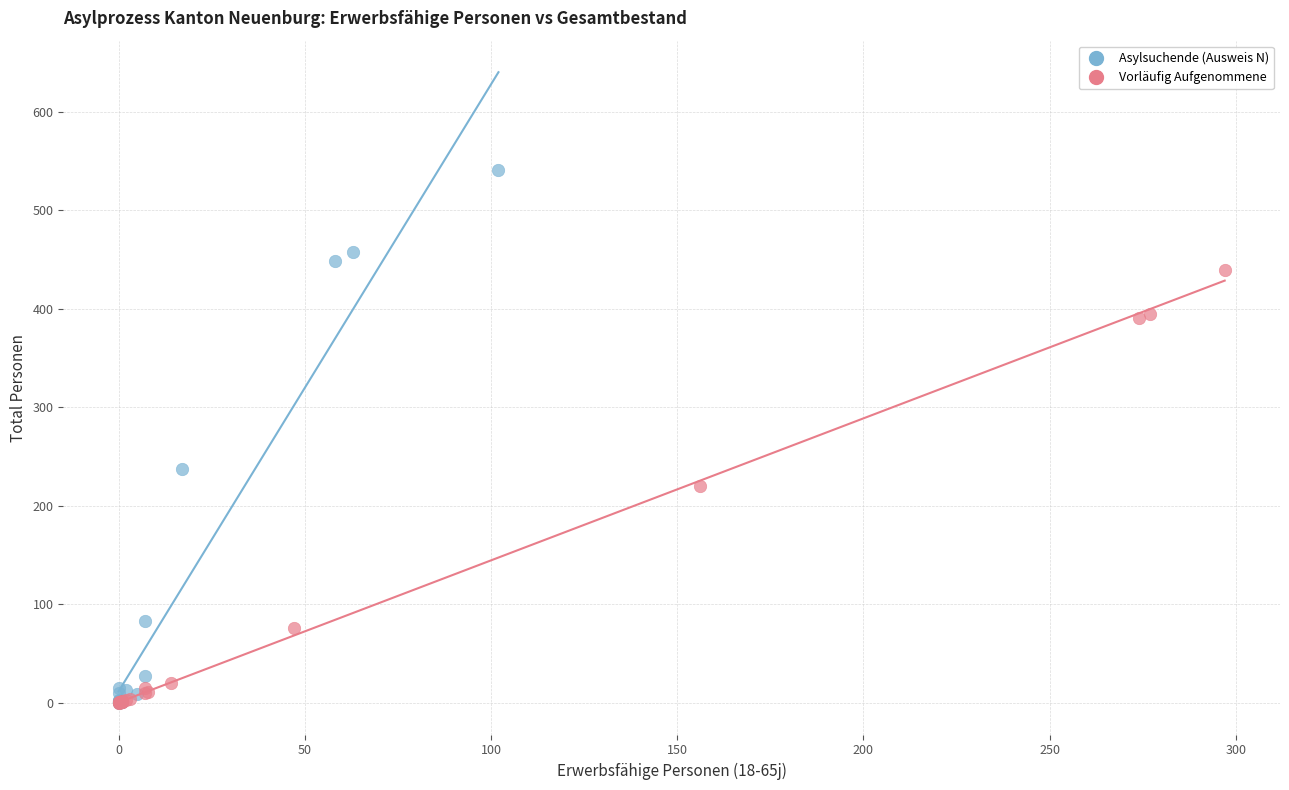

Which series reaches the maximum Y coordinate?

Asylsuchende (Ausweis N)